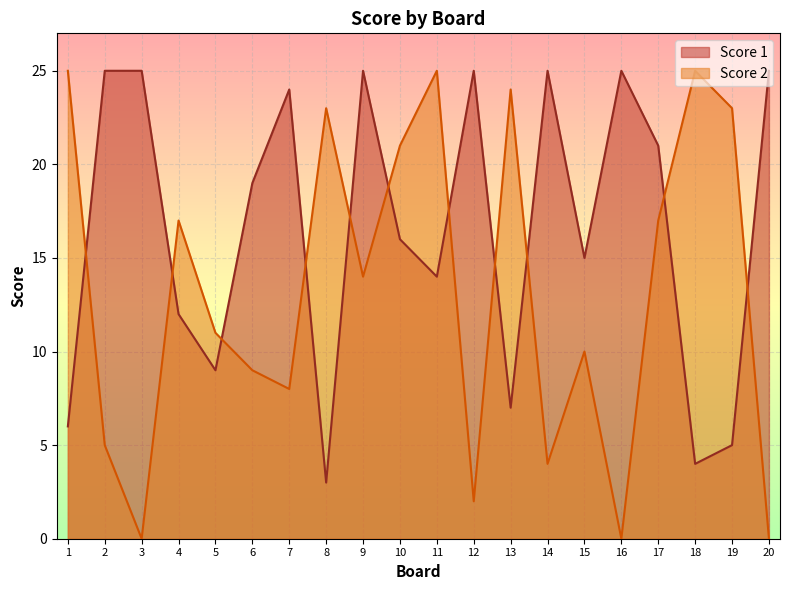

Reading left to right, what are all the values shown in this chart?

Score 1: 1=6	2=25	3=25	4=12	5=9	6=19	7=24	8=3	9=25	10=16	11=14	12=25	13=7	14=25	15=15	16=25	17=21	18=4	19=5	20=25
Score 2: 1=25	2=5	3=0	4=17	5=11	6=9	7=8	8=23	9=14	10=21	11=25	12=2	13=24	14=4	15=10	16=0	17=17	18=25	19=23	20=0